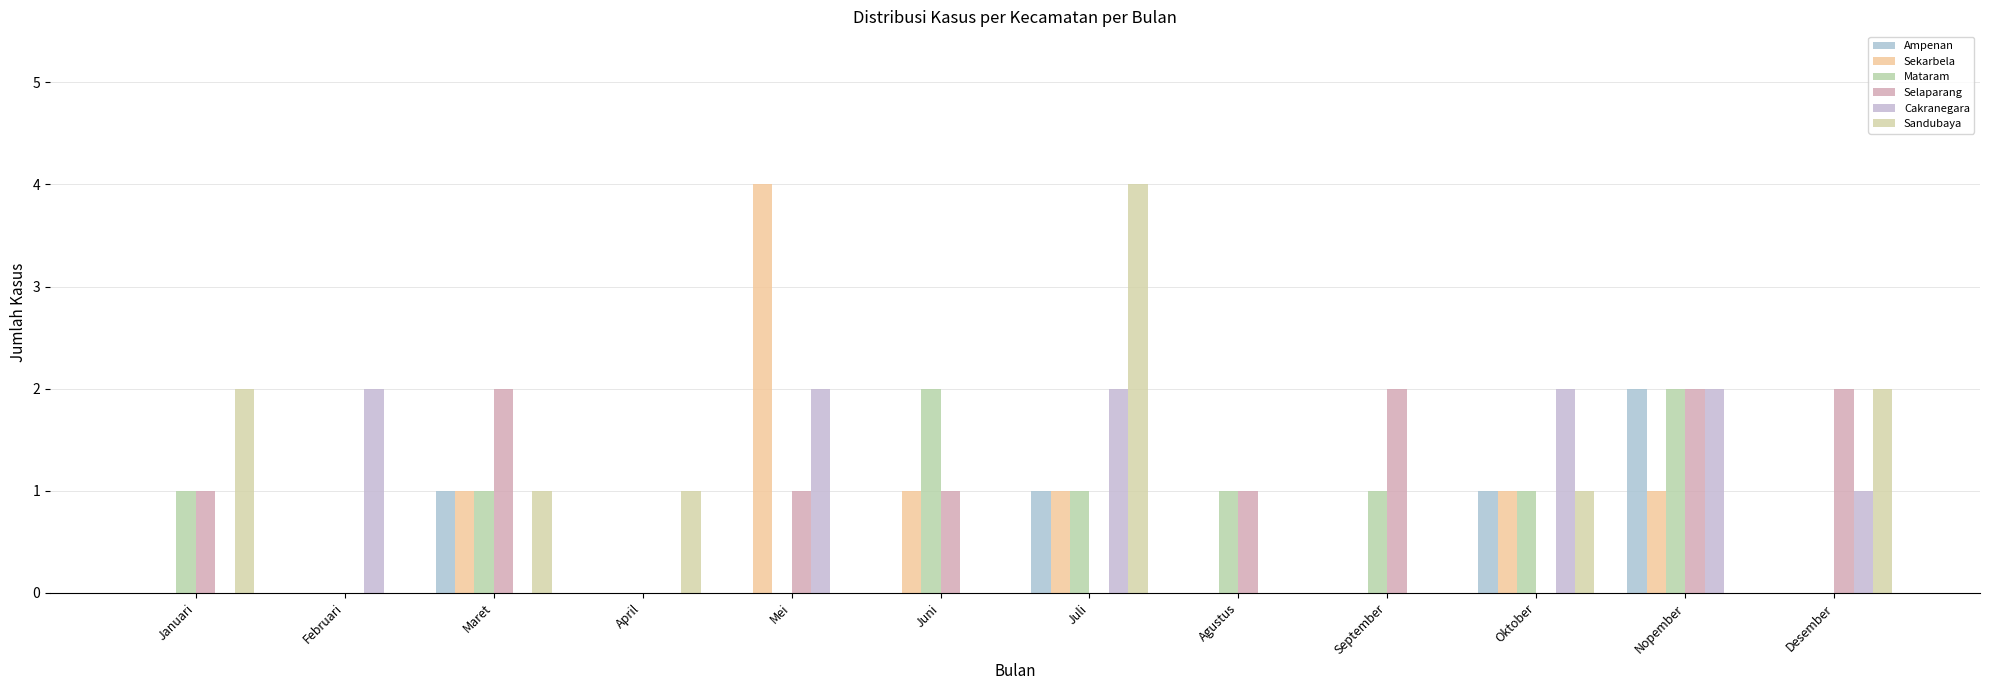

List the labels in order of Ampenan value, smallest first.

Januari, Februari, April, Mei, Juni, Agustus, September, Desember, Maret, Juli, Oktober, Nopember